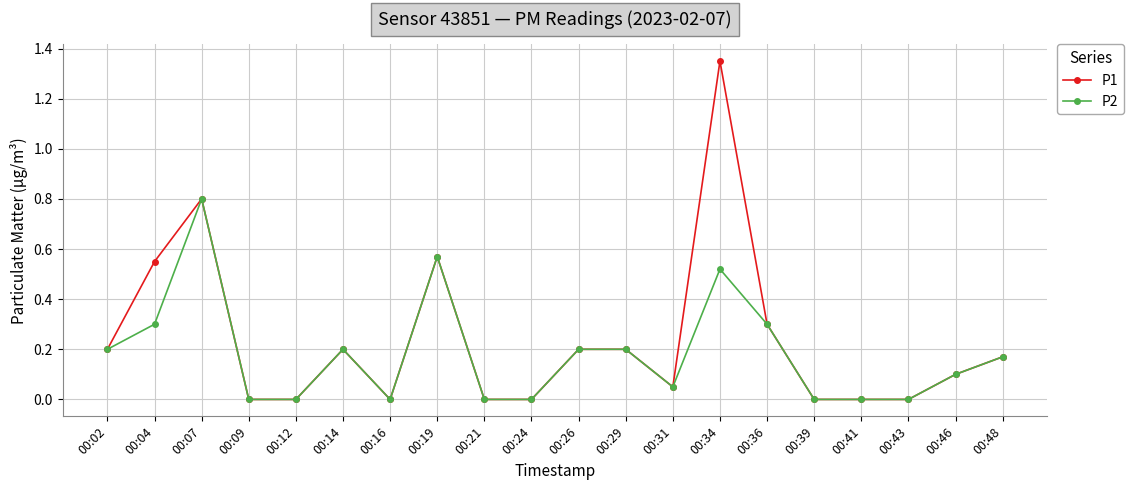

Which series has the widest spread of values?

P1